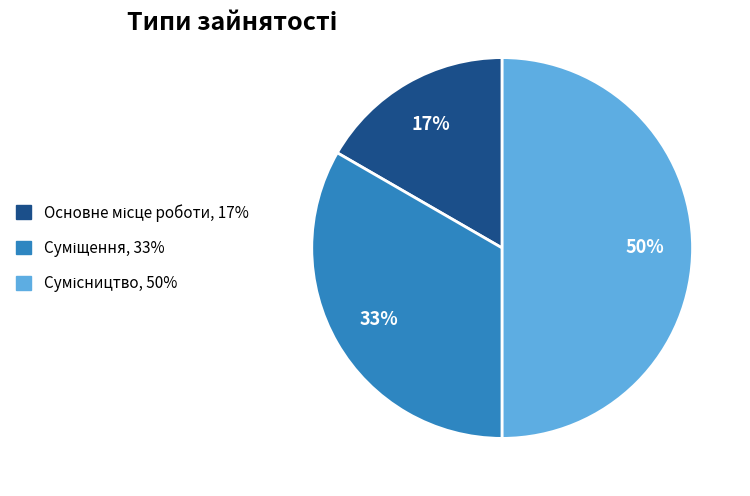

To the nearest percent, what is the difference between the largest and smallest slice percentages?

33%